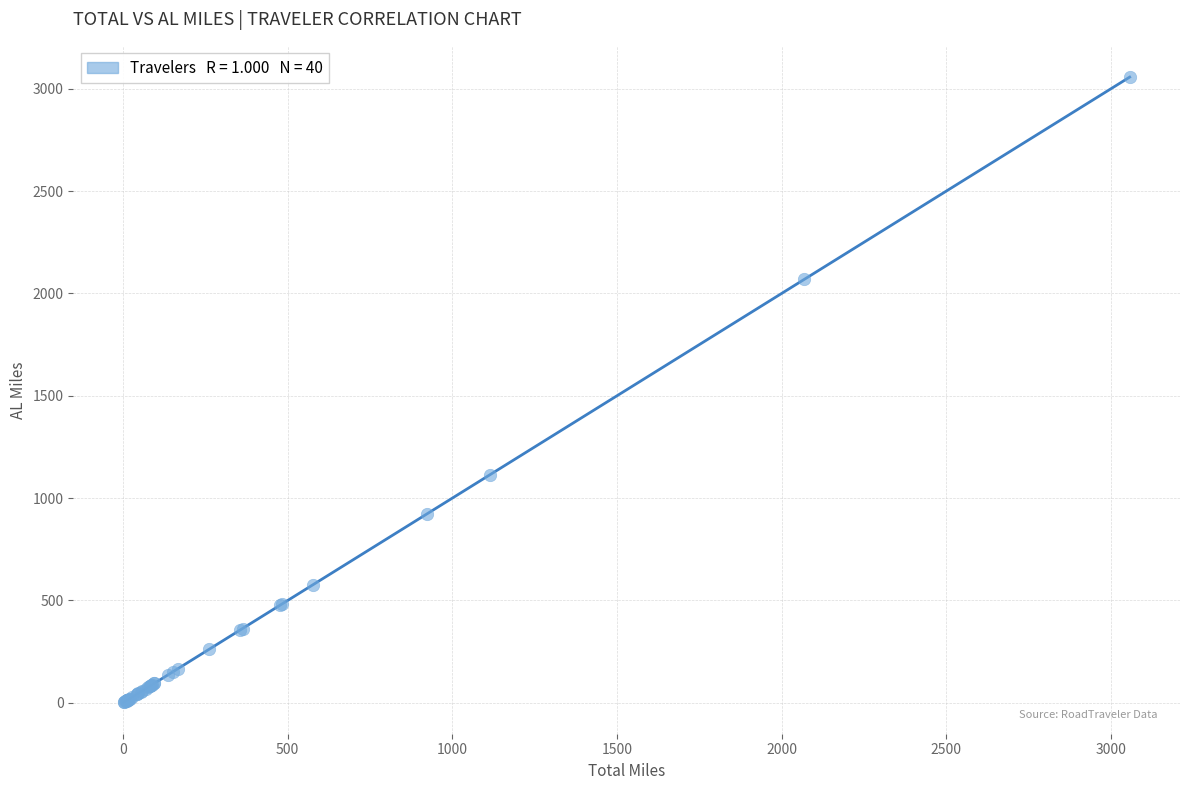

What Y value in the scatter plot is closest to 1529?

1113.9